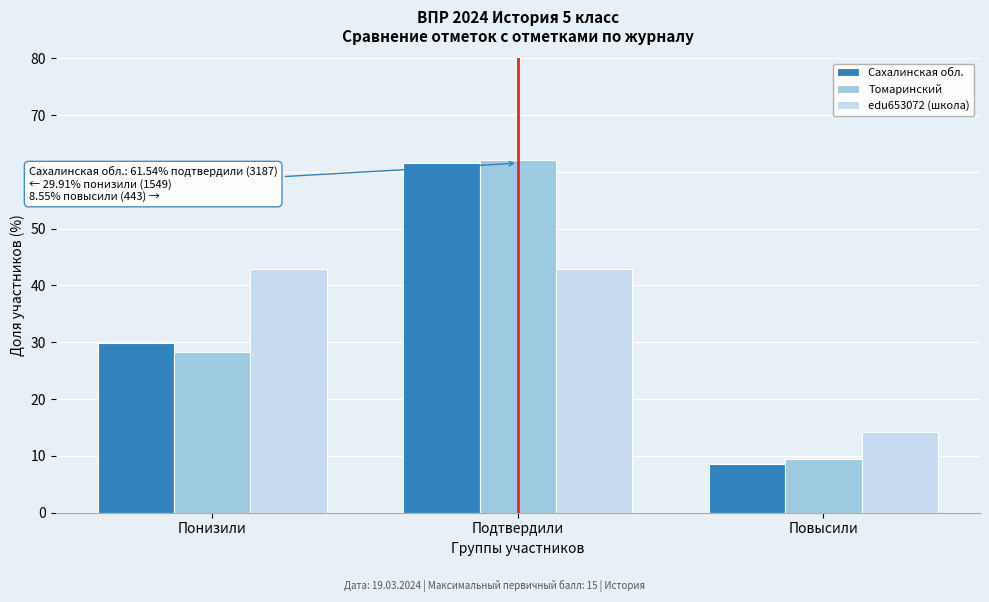

Reading left to right, transcribe all the data shown in this chart.

Сахалинская обл.: Понизили=29.9	Подтвердили=61.5	Повысили=8.6
Томаринский: Понизили=28.4	Подтвердили=62.2	Повысили=9.5
edu653072 (школа): Понизили=42.9	Подтвердили=42.9	Повысили=14.3